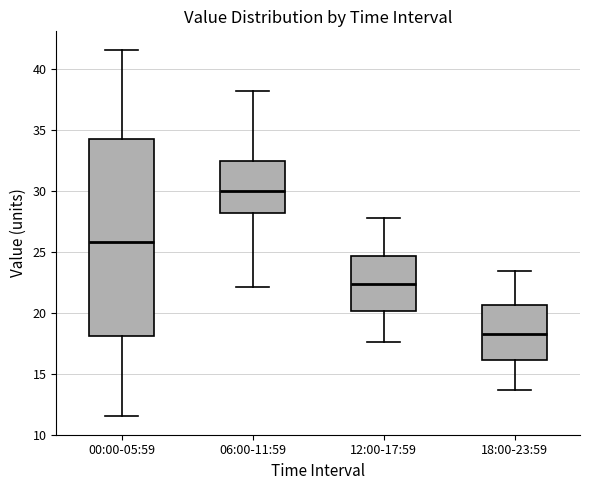

Reading left to right, transcribe this box plot: for each box, give where its median line is, the range the box spans, and where its two whiskers end, as read against the y-axis. The values are not printed on the chart, so give them approximately, as read against the axis.

00:00-05:59: median 26.0, box 18.0 to 34.5, whiskers 11.5 to 41.5
06:00-11:59: median 30.0, box 28.0 to 32.5, whiskers 22.0 to 38.0
12:00-17:59: median 22.5, box 20.0 to 24.5, whiskers 17.5 to 28.0
18:00-23:59: median 18.5, box 16.0 to 20.5, whiskers 13.5 to 23.5